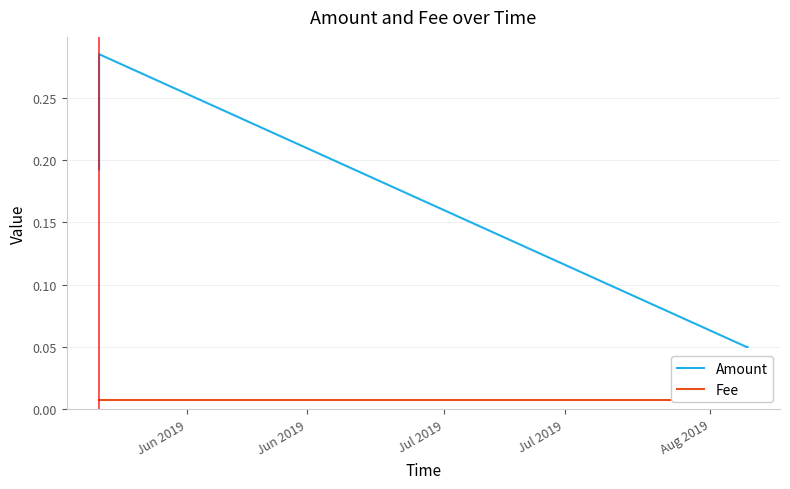

True or false: Fee and Amount cross at least once.

False